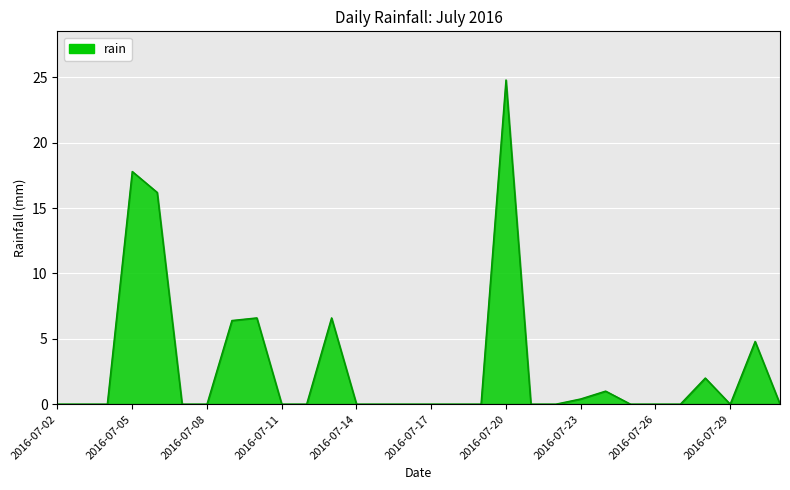

What is the greatest value displayed?

24.8